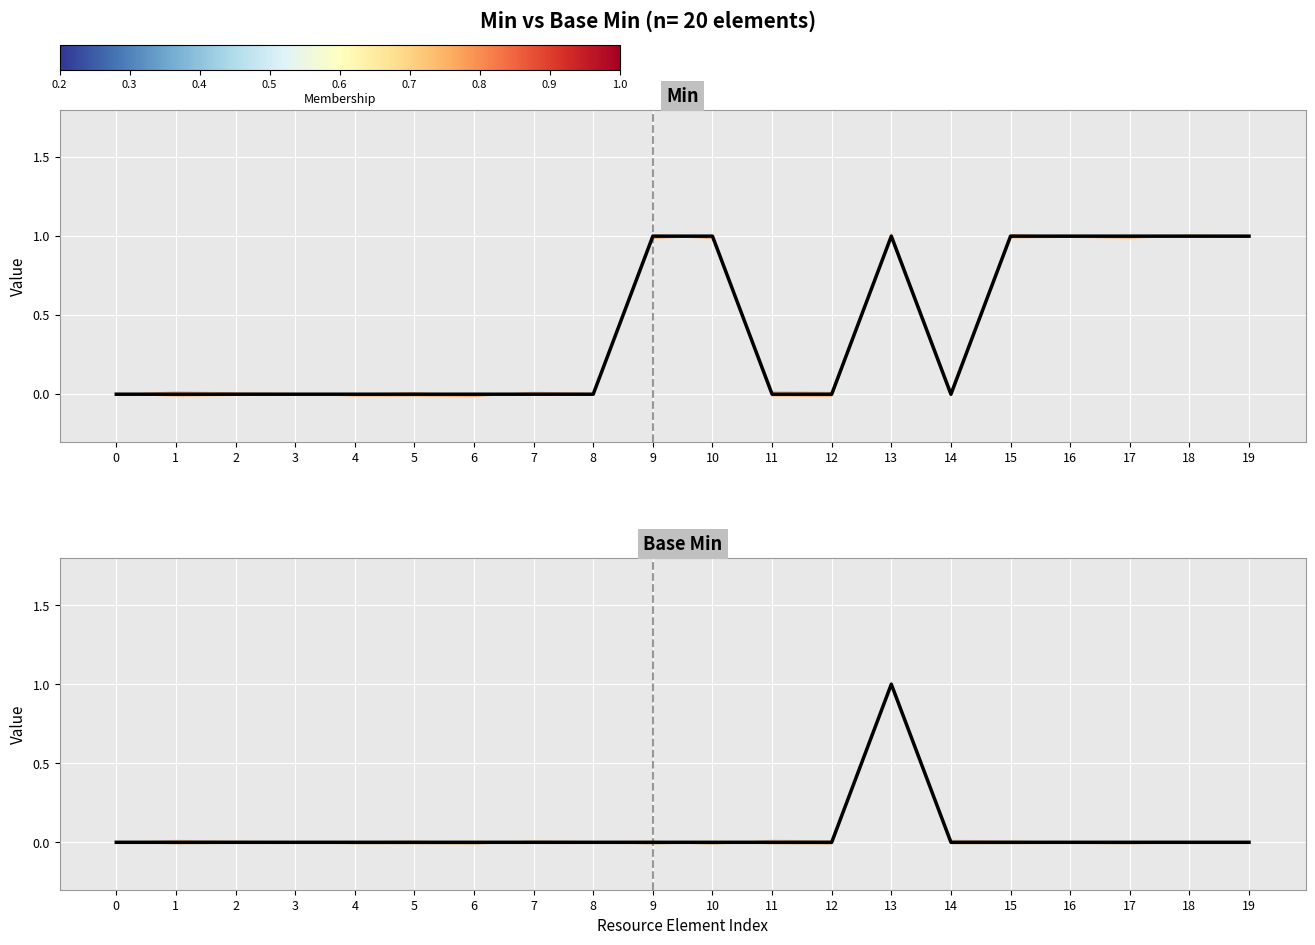

True or false: Min (individual) and Min (mean) cross at least once.

True